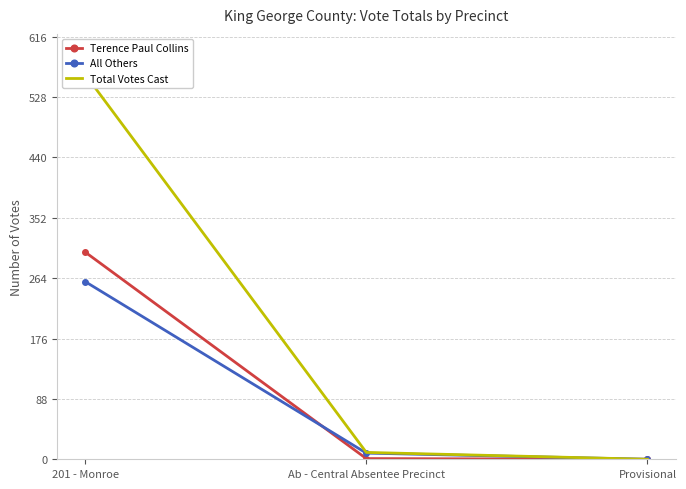

What is the label of the 3rd point from the right?

201 - Monroe